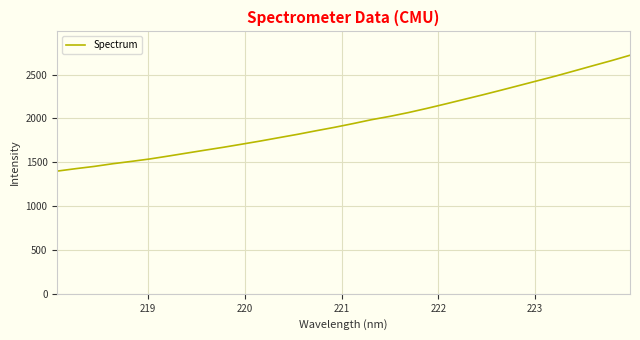

What is the greatest value displayed?

2720.2